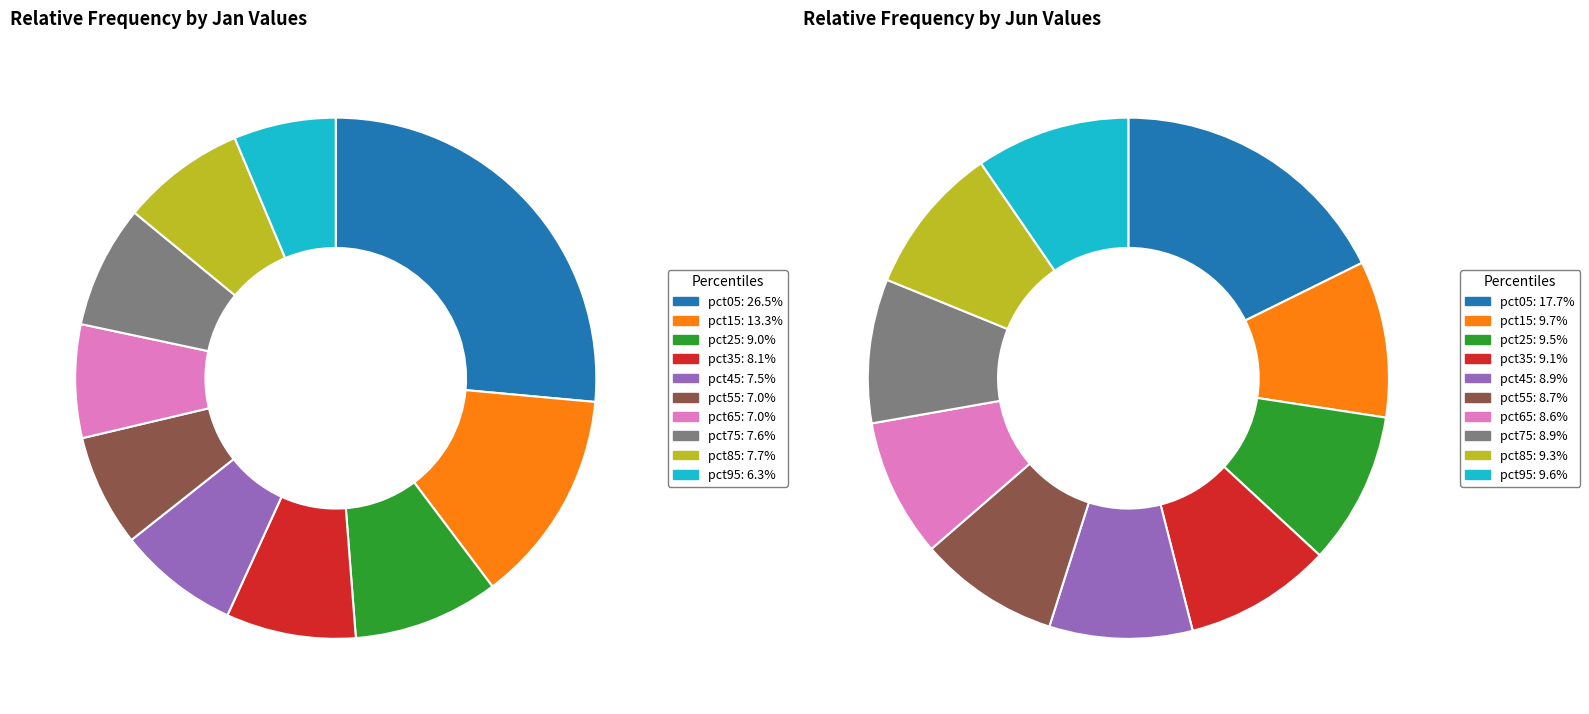

To the nearest percent, what percentage of the pie is 3?

8%